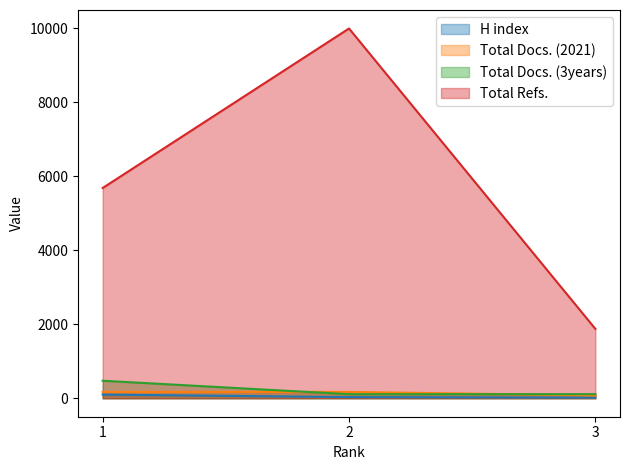

At which category is the sum across all series the highest?

2